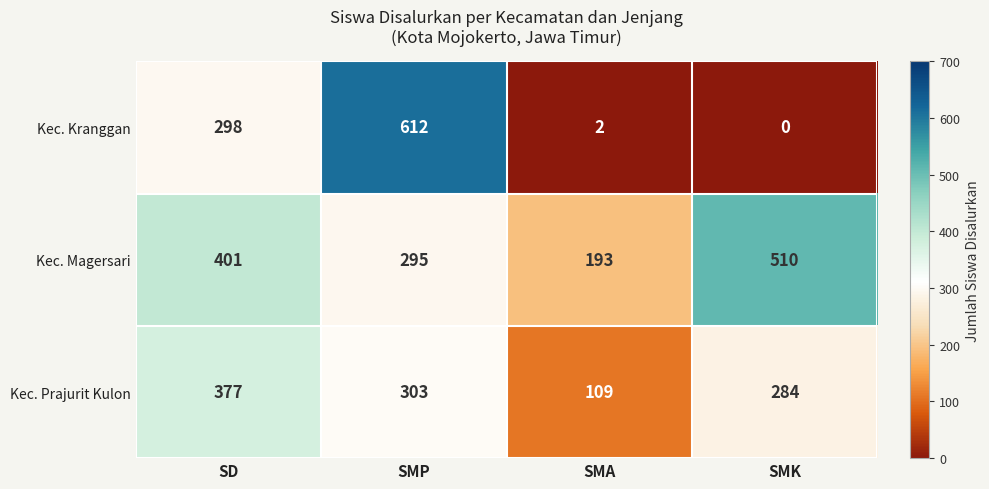

What is the difference between the second highest and second lowest values in the Kec. Magersari series?

106